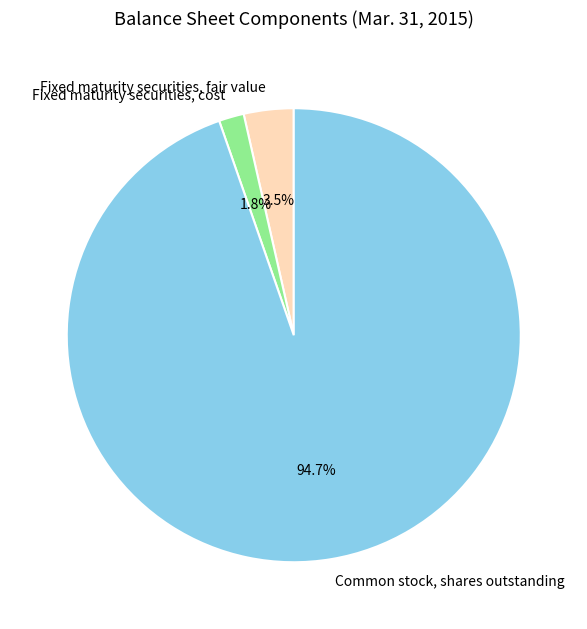

To the nearest percent, what is the combined percentage of Fixed maturity securities, fair value and Fixed maturity securities, cost?

5%